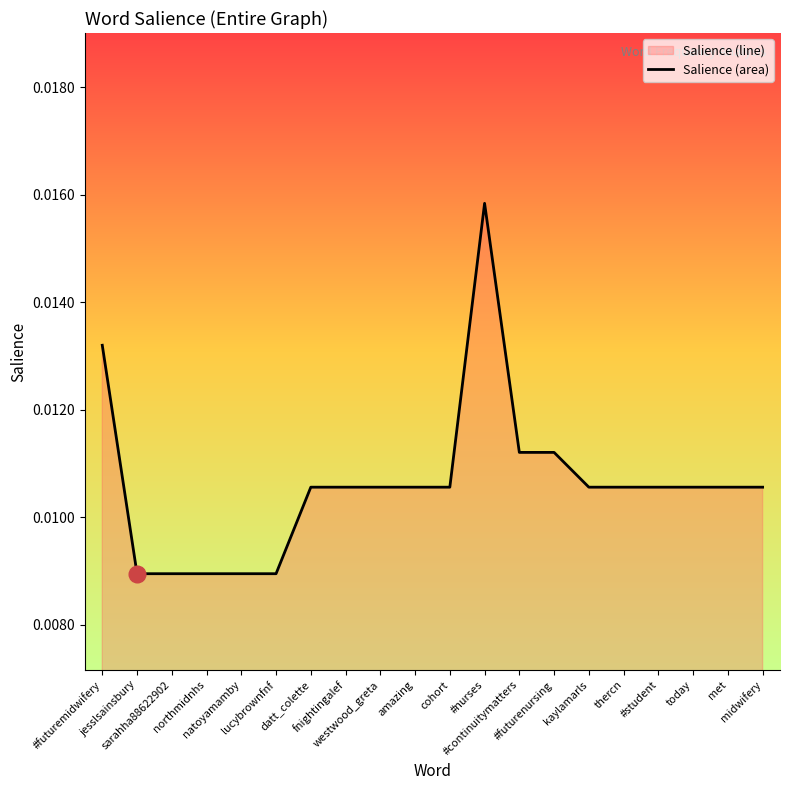

At which category does the chart reach its peak across all series?

#nurses